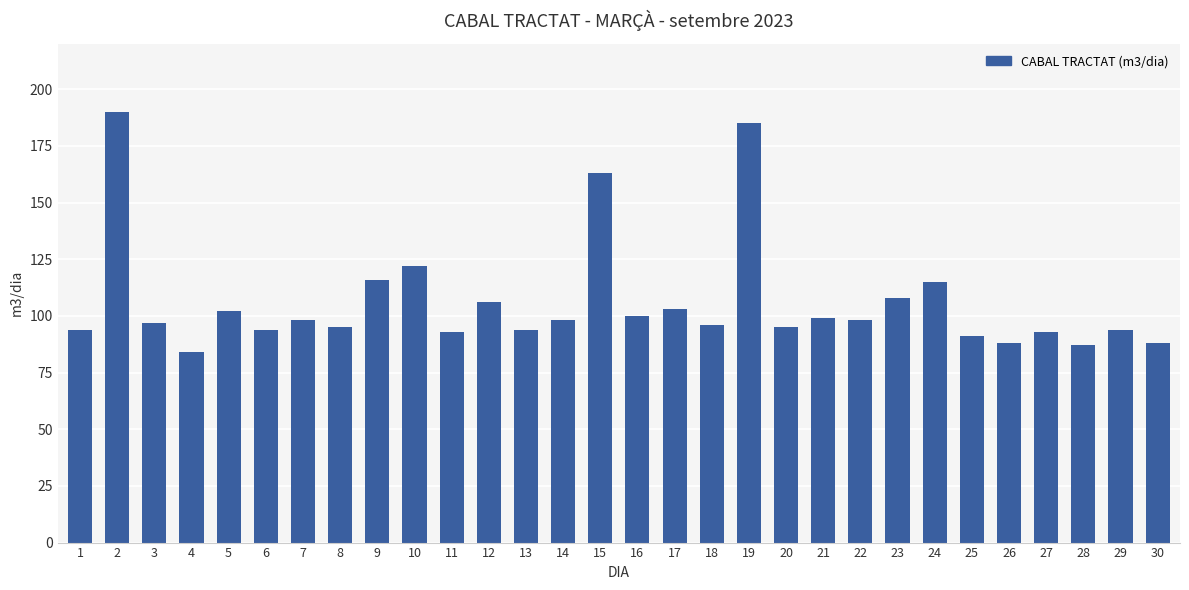

Reading left to right, transcribe all the data shown in this chart.

1=94	2=190	3=97	4=84	5=102	6=94	7=98	8=95	9=116	10=122	11=93	12=106	13=94	14=98	15=163	16=100	17=103	18=96	19=185	20=95	21=99	22=98	23=108	24=115	25=91	26=88	27=93	28=87	29=94	30=88